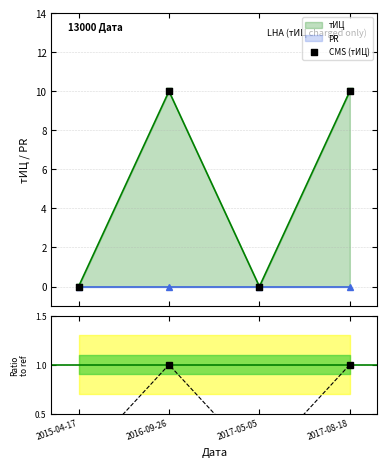

Which series reaches the maximum Y coordinate?

тИЦ